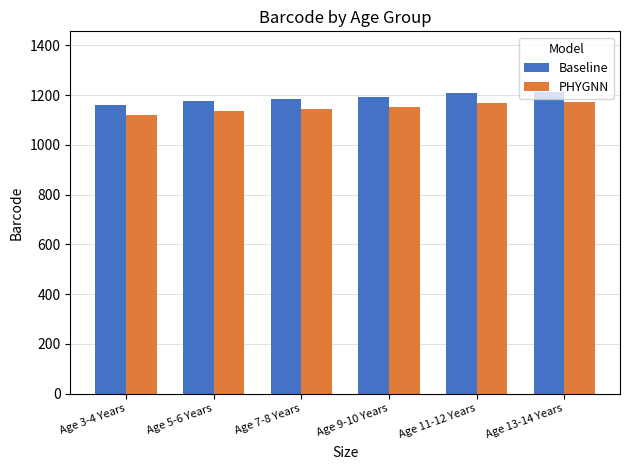

Reading left to right, extract all data points from this chart.

Baseline: 1160	1177	1184	1191	1207	1214
PHYGNN: 1120	1137	1144	1151	1167	1174